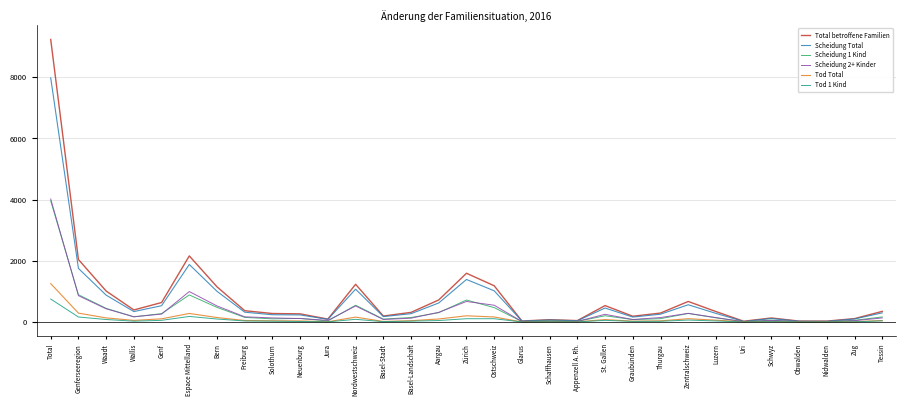

What is the spread (max minus min) of values at Total?

8486